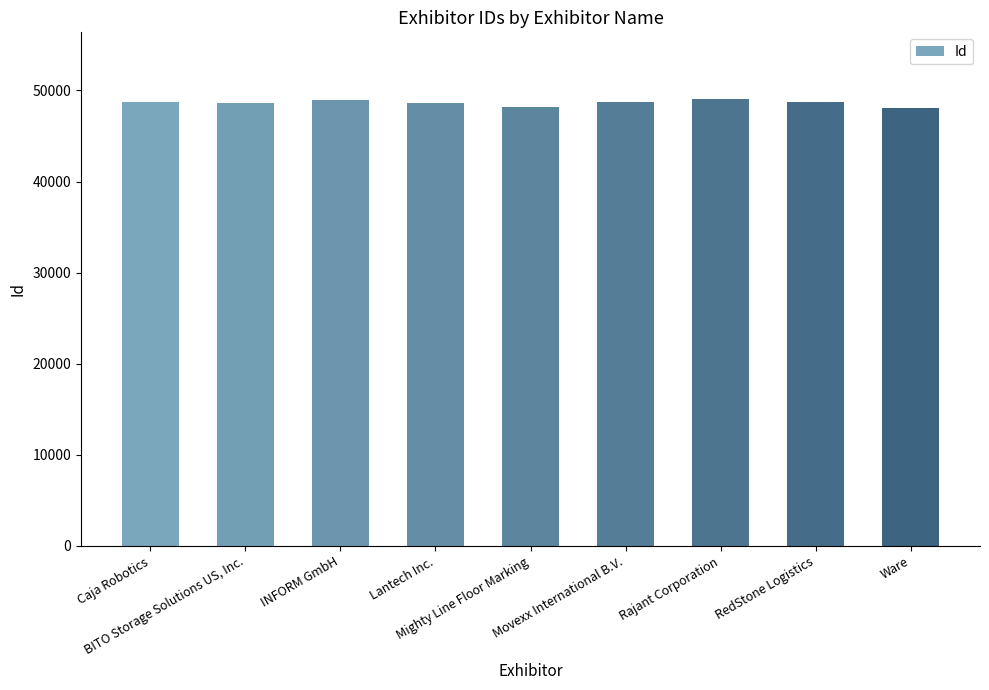

What is the maximum value shown in the chart?

49021